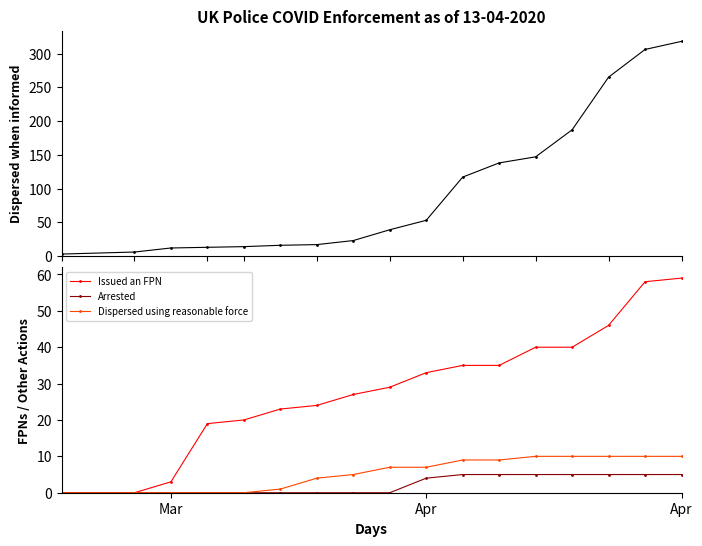

How many values in the Arrested series exceed 0?

8